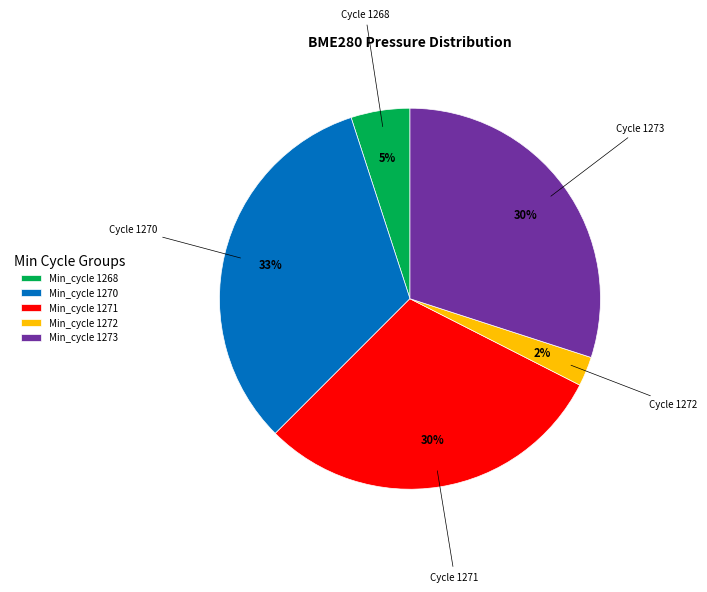

Count the number of slices in the pie.

5